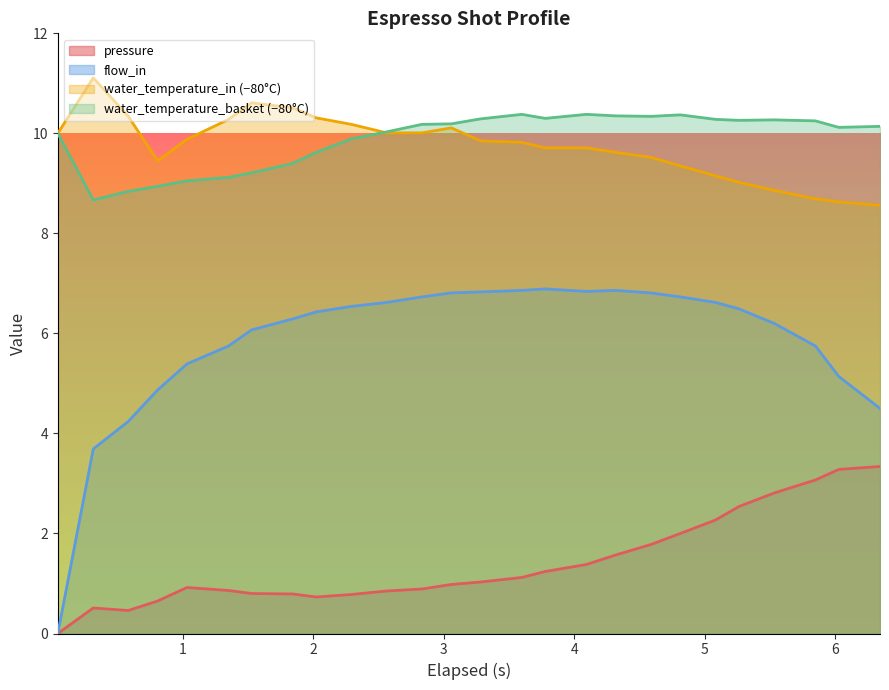

How many values in the pressure series exceed 1?

13